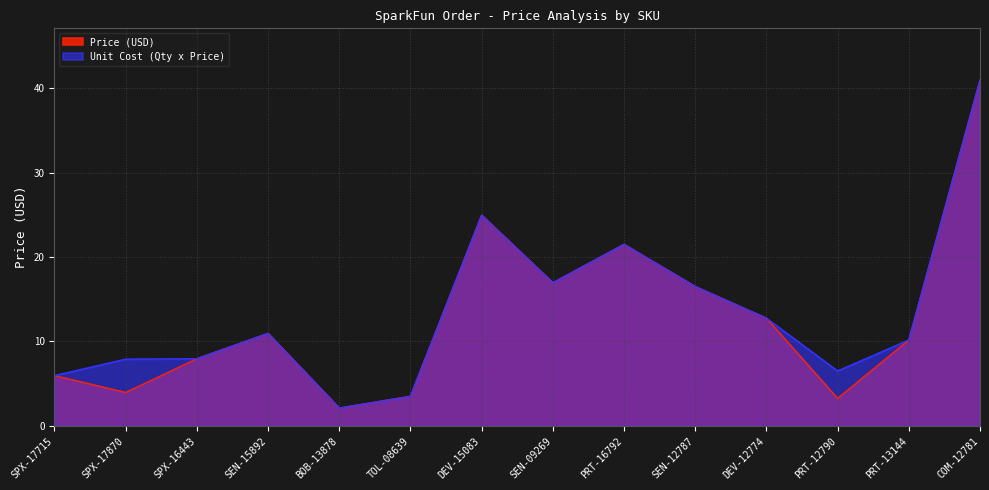

True or false: Unit Cost (Qty x Price) and Price (USD) cross at least once.

False